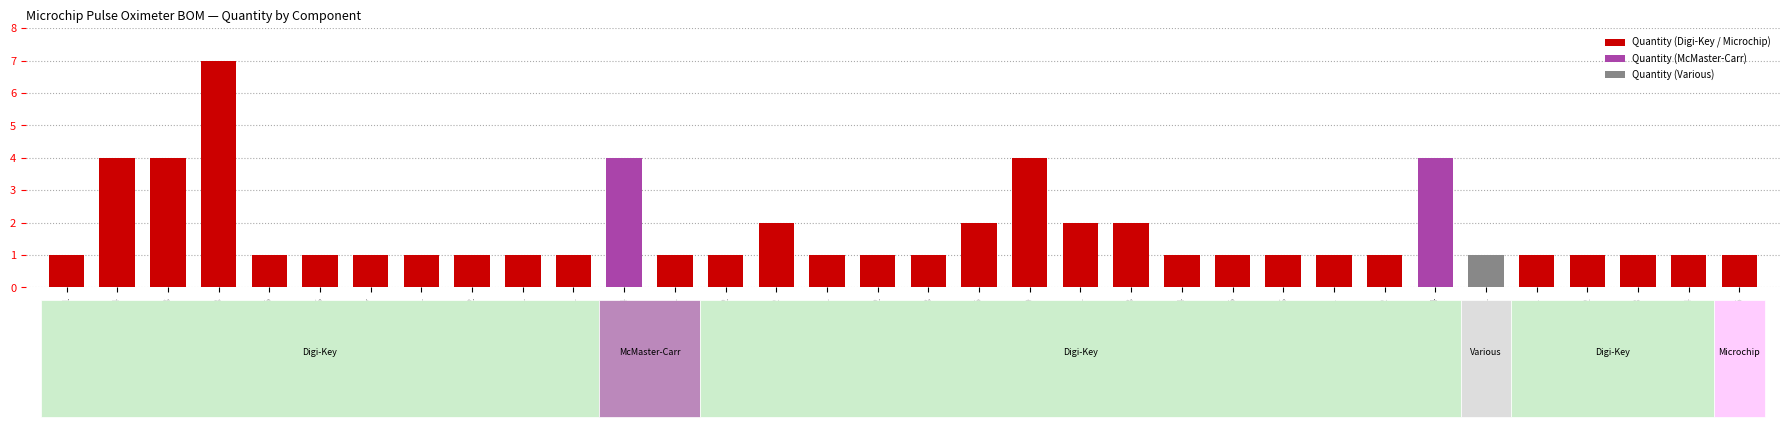

How many values are between 1 and 2?

28